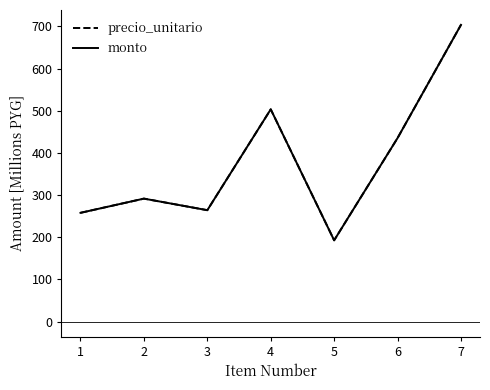

What is the smallest value displayed?

192.9